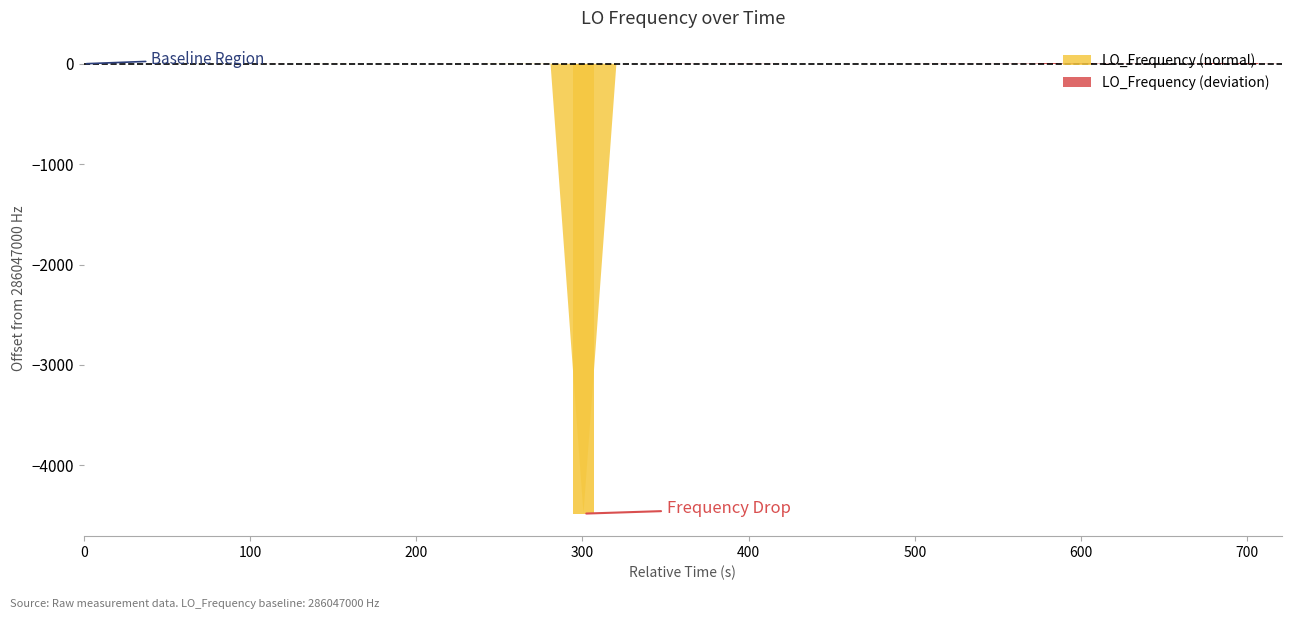

What is the greatest value displayed?

286047005.9